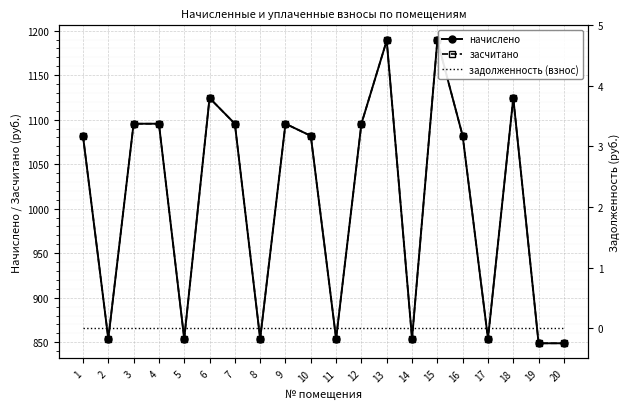

Which category has the lowest value in the задолженность (взнос) series?

1